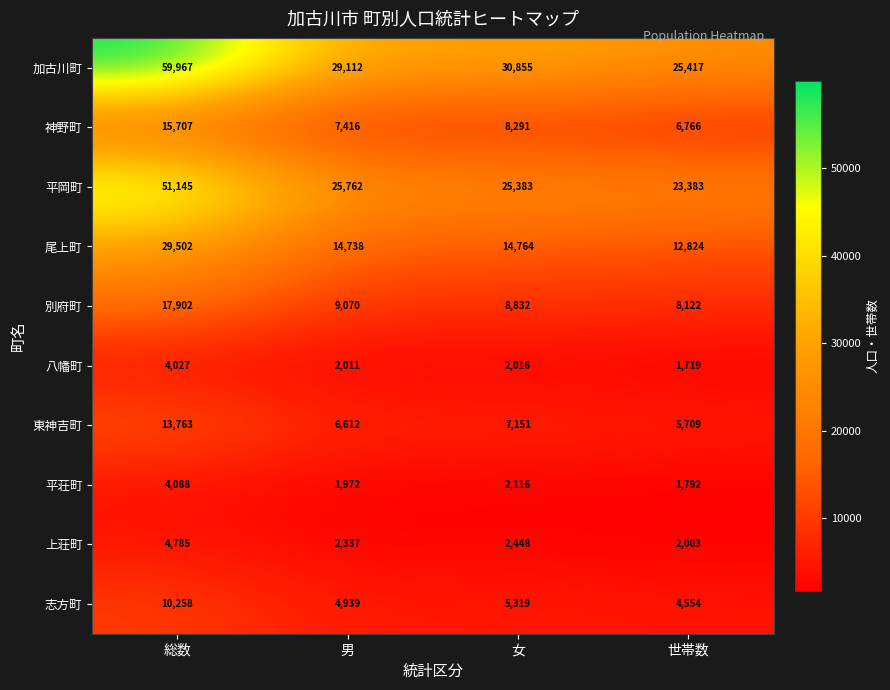

At which category is the sum across all series the highest?

総数